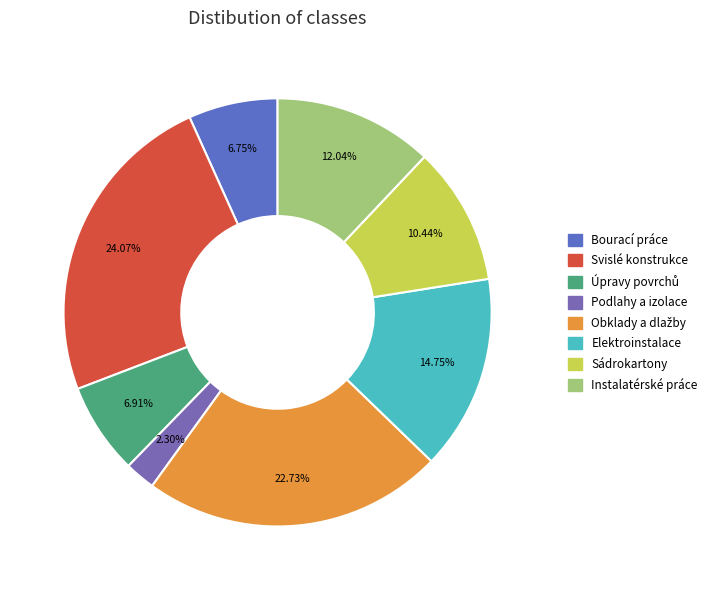

Count the number of slices in the pie.

8